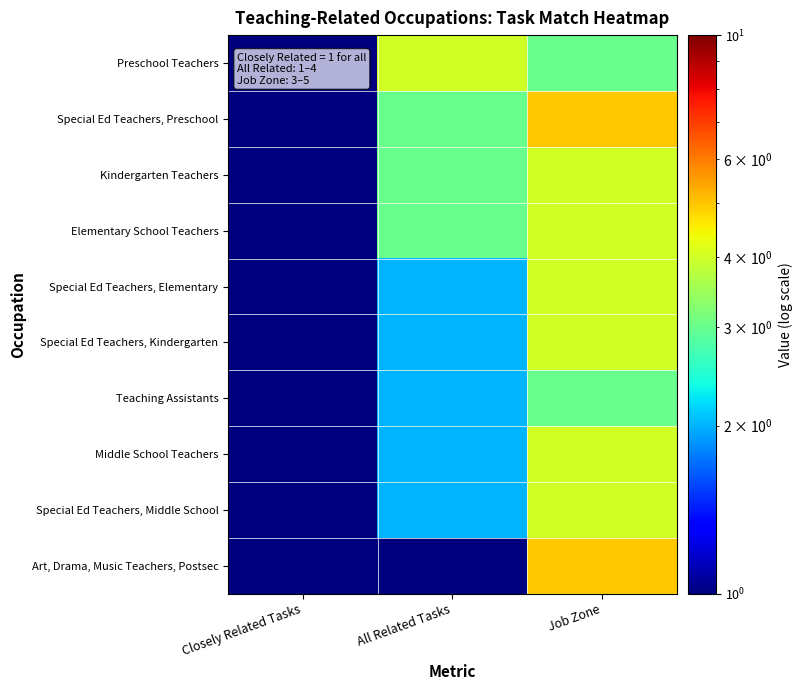

Which has a higher value, Job Zone or Closely Related Tasks?

Job Zone